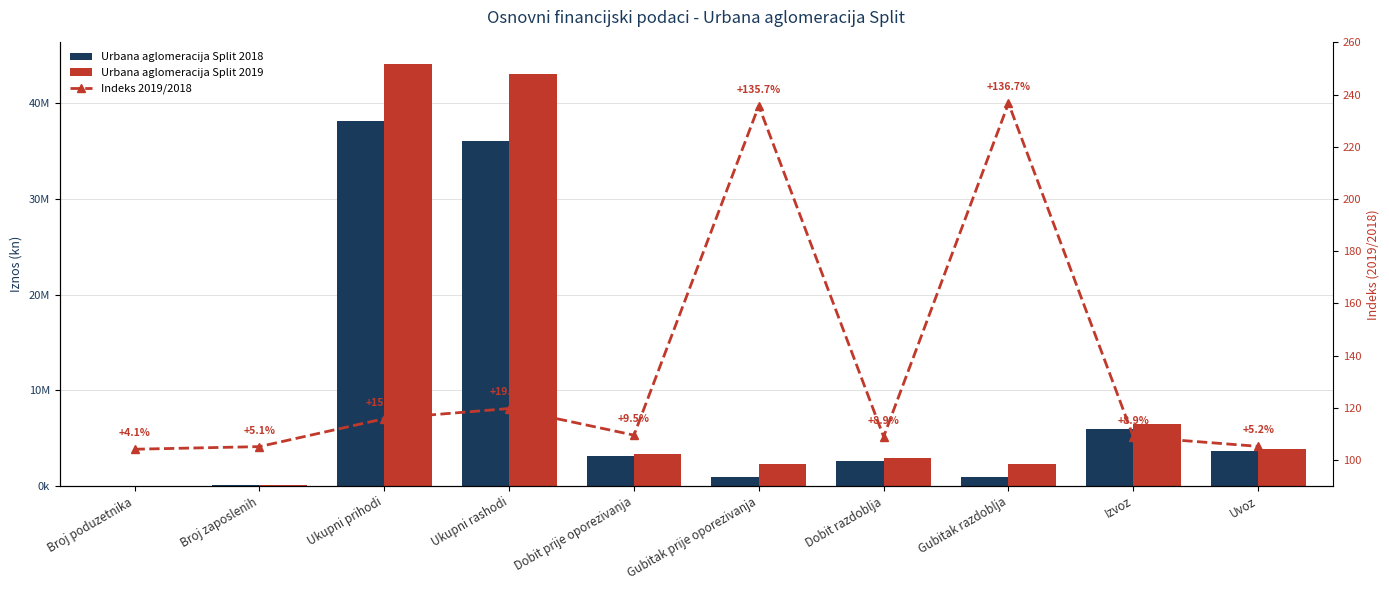

What is the greatest value displayed?

44138307.0